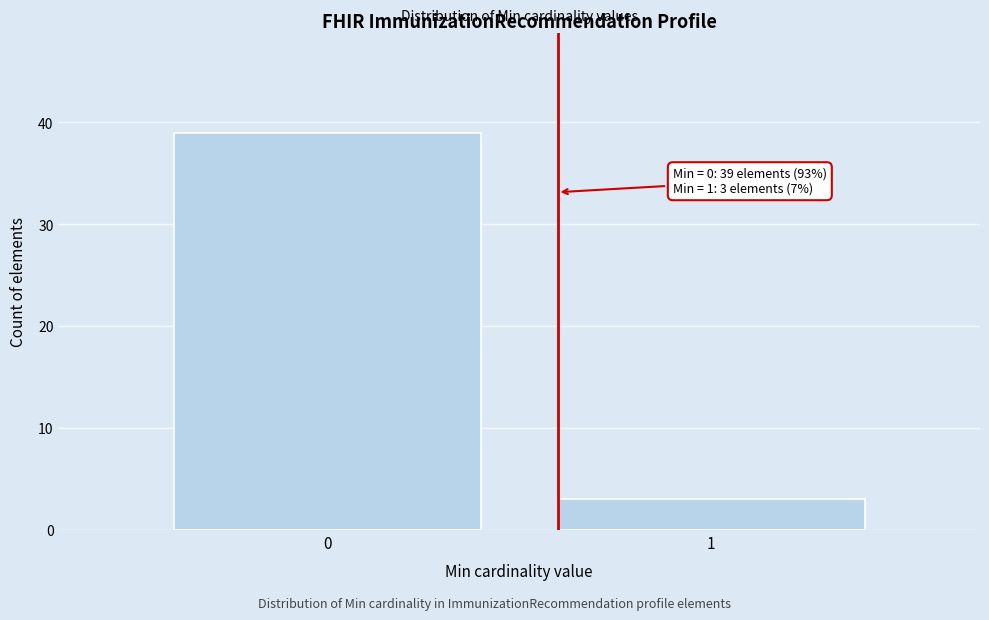

Reading left to right, transcribe all the data shown in this chart.

39	3